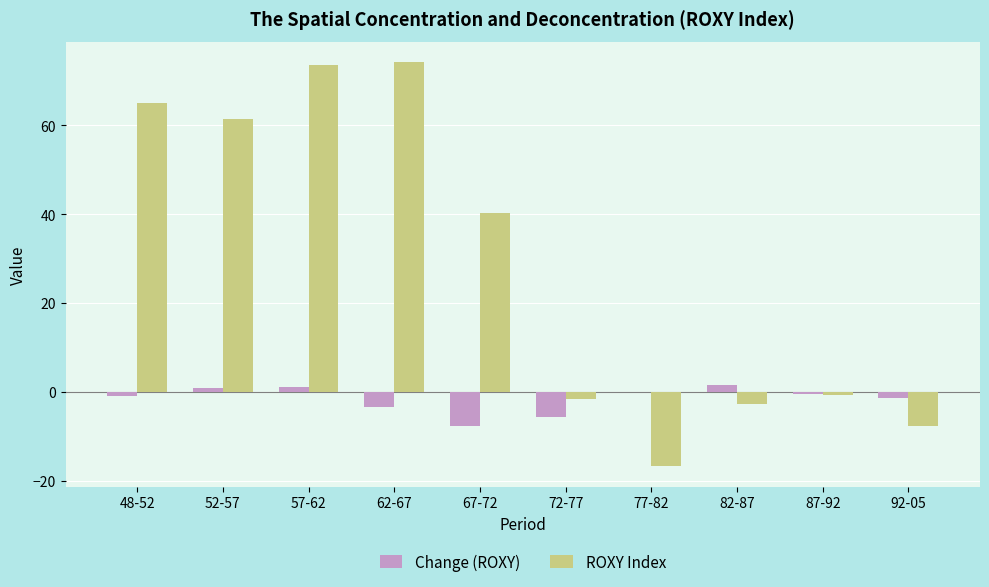

Is the value of ROXY Index at 48-52 greater than the value of Change (ROXY) at 67-72?

Yes